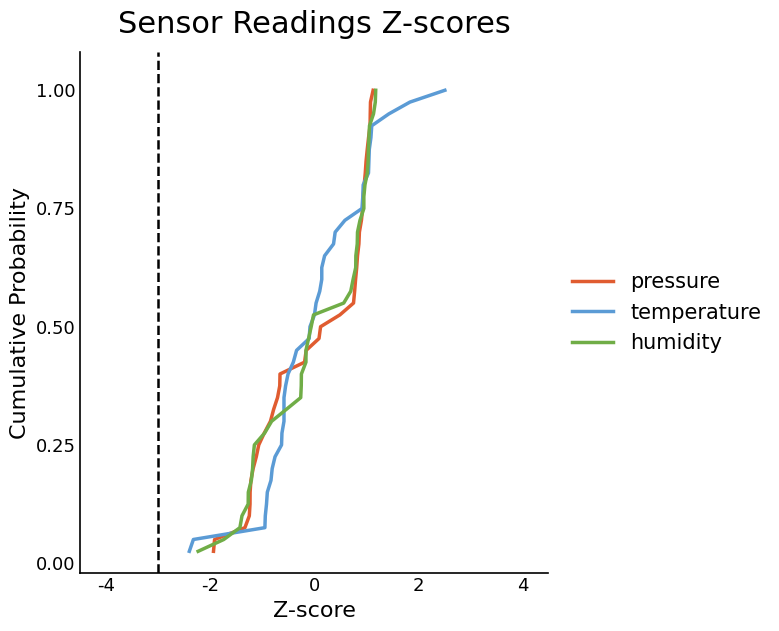

List the series in order of their peak value, highest first.

pressure, temperature, humidity